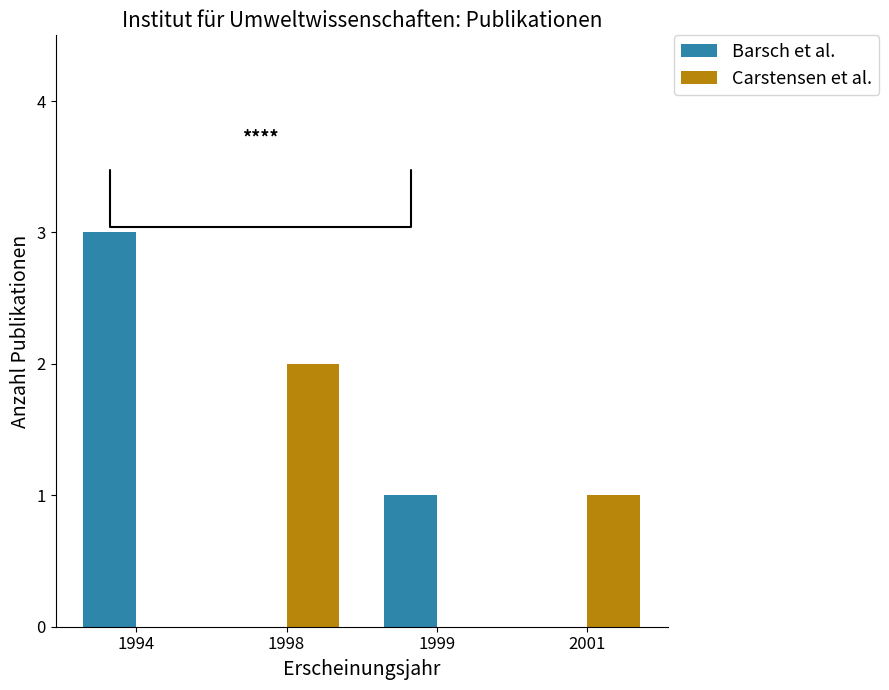

True or false: Carstensen et al. has a value of 1 at 1999.

False